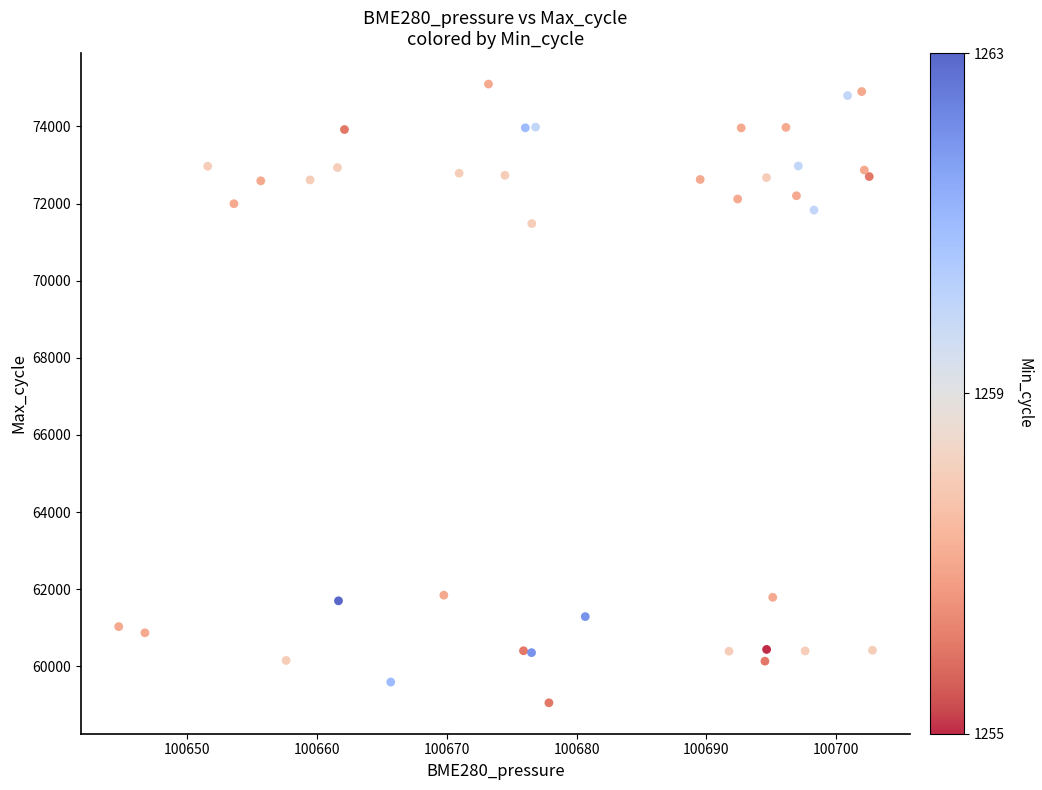

What Y value in the scatter plot is closest to 67077?

71481